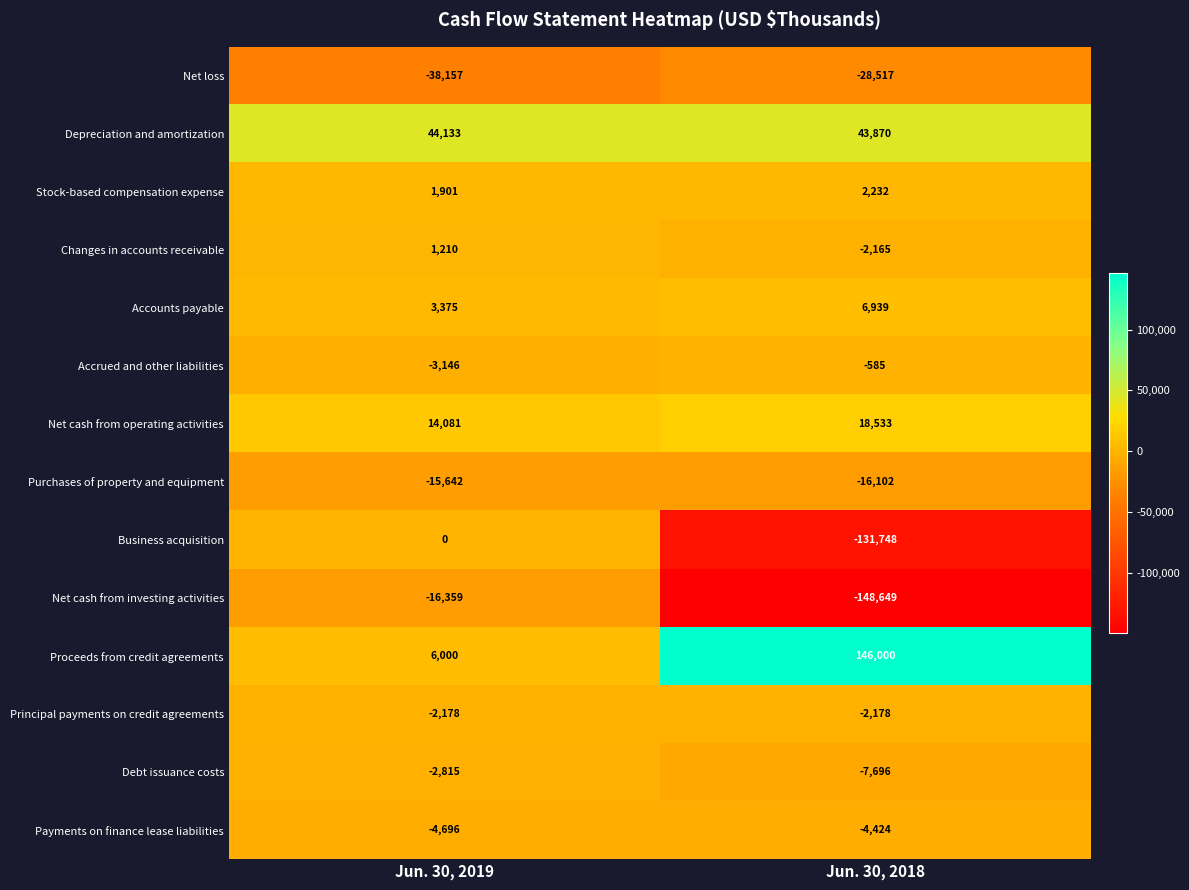

At which category does the chart reach its peak across all series?

Jun. 30, 2018